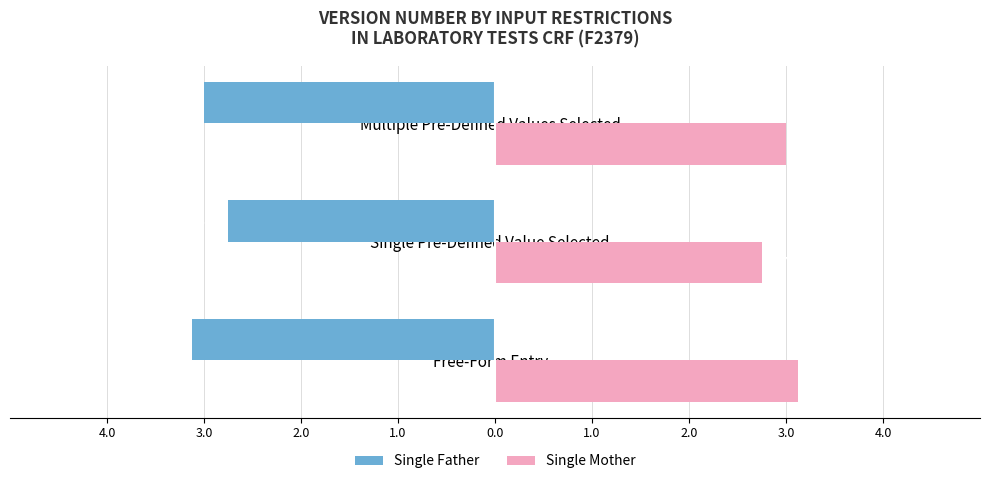

What are all the series names shown in the legend?

Single Father, Single Mother